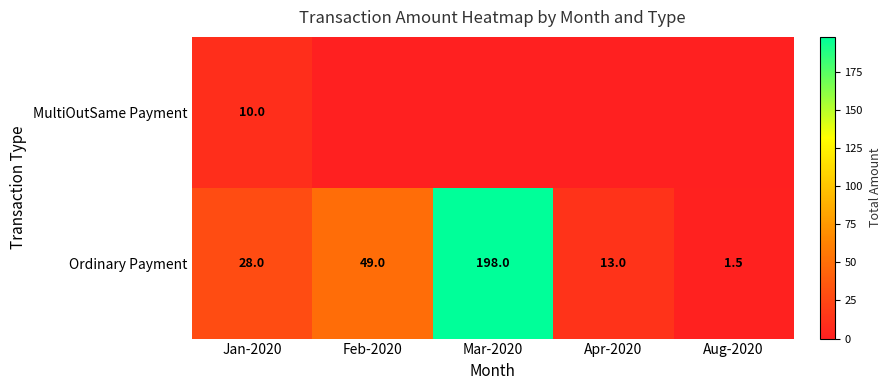

At which label is Ordinary Payment closest to 99?

Feb-2020